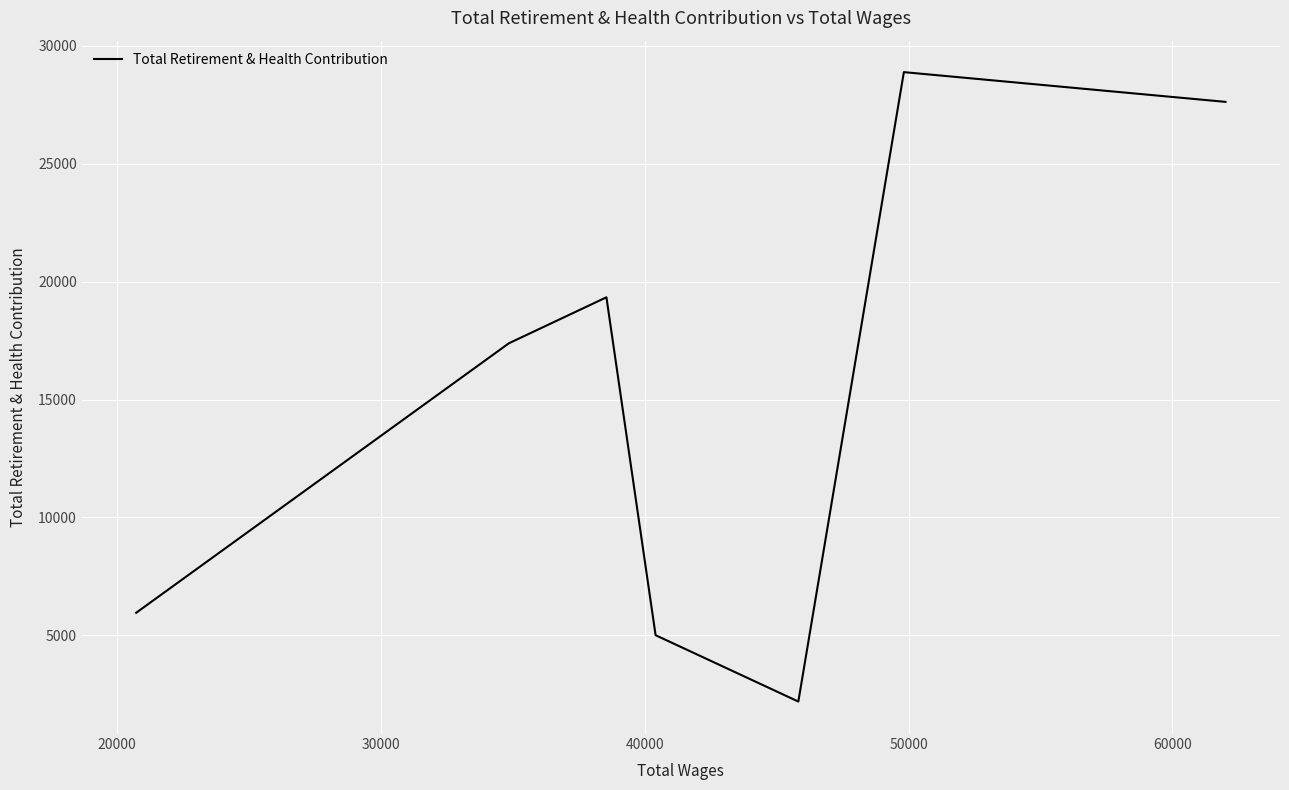

What is the maximum value shown in the chart?

28884